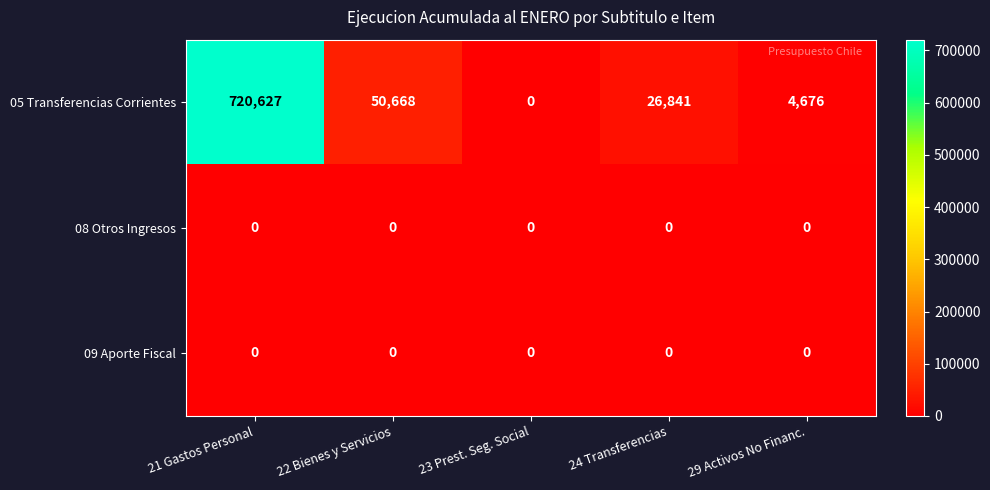

How many series are shown in this chart?

3